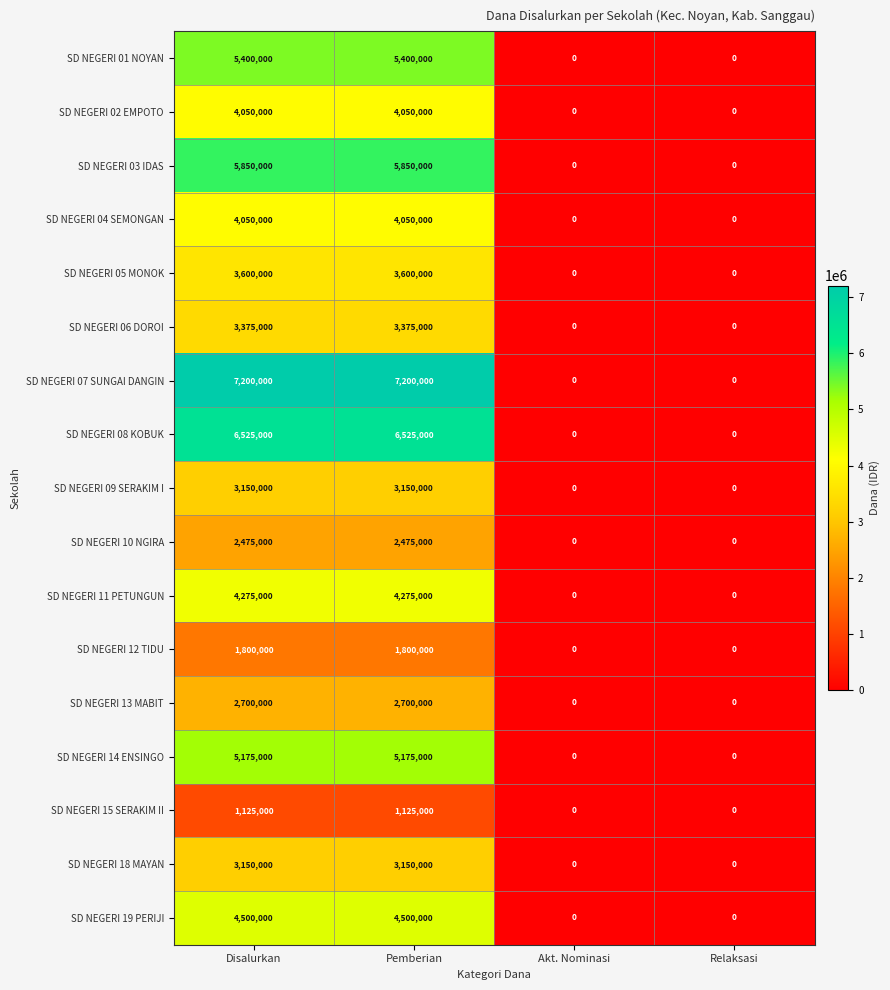

What is the difference between the maximum and minimum values in the SD NEGERI 02 EMPOTO series?

4050000